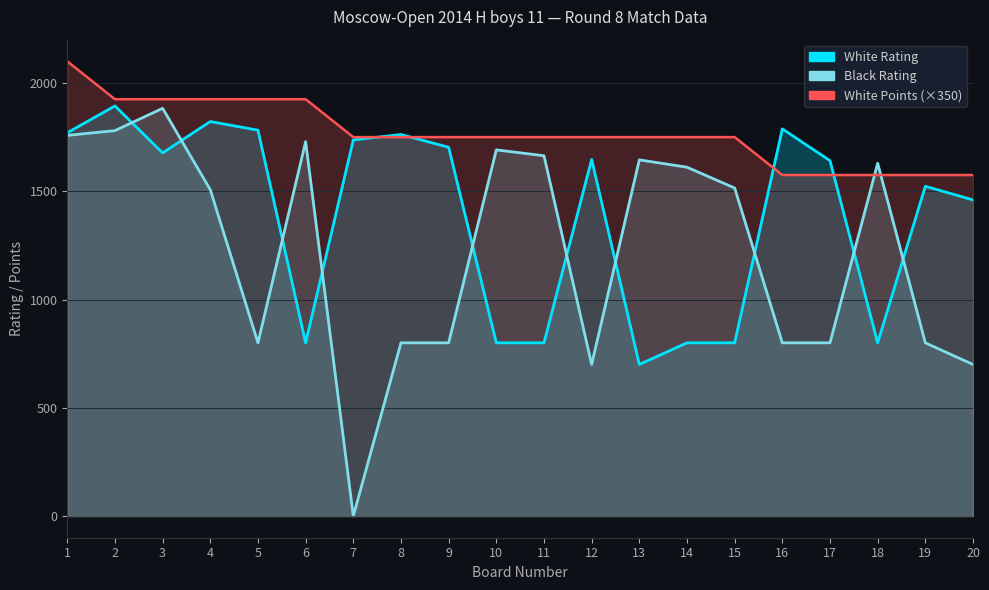

Is it true that White Rating equals 1641 at 17?

True